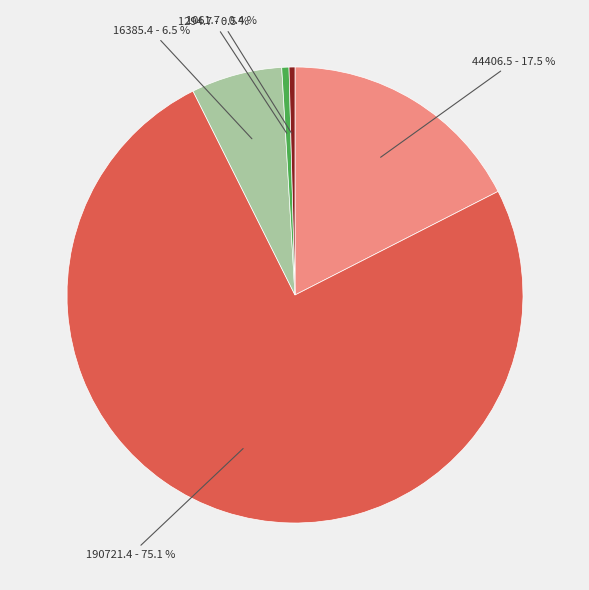

How many segments does this pie chart have?

5